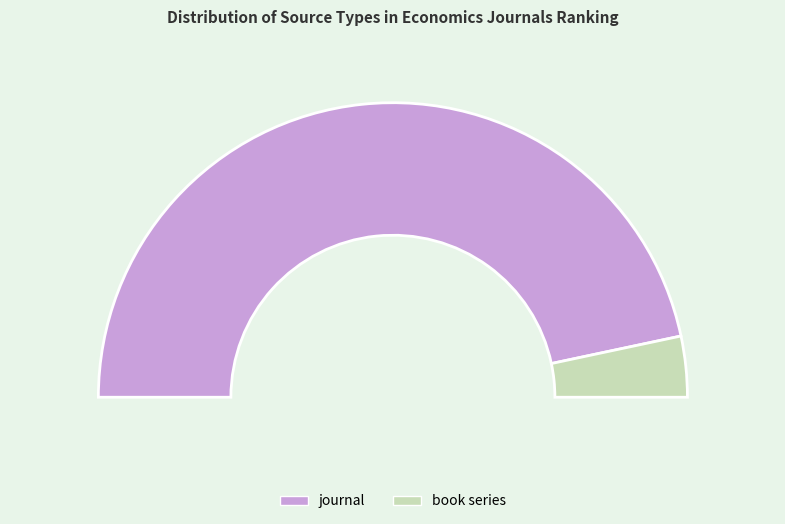

What percentage is the book series slice, to the nearest percent?

7%